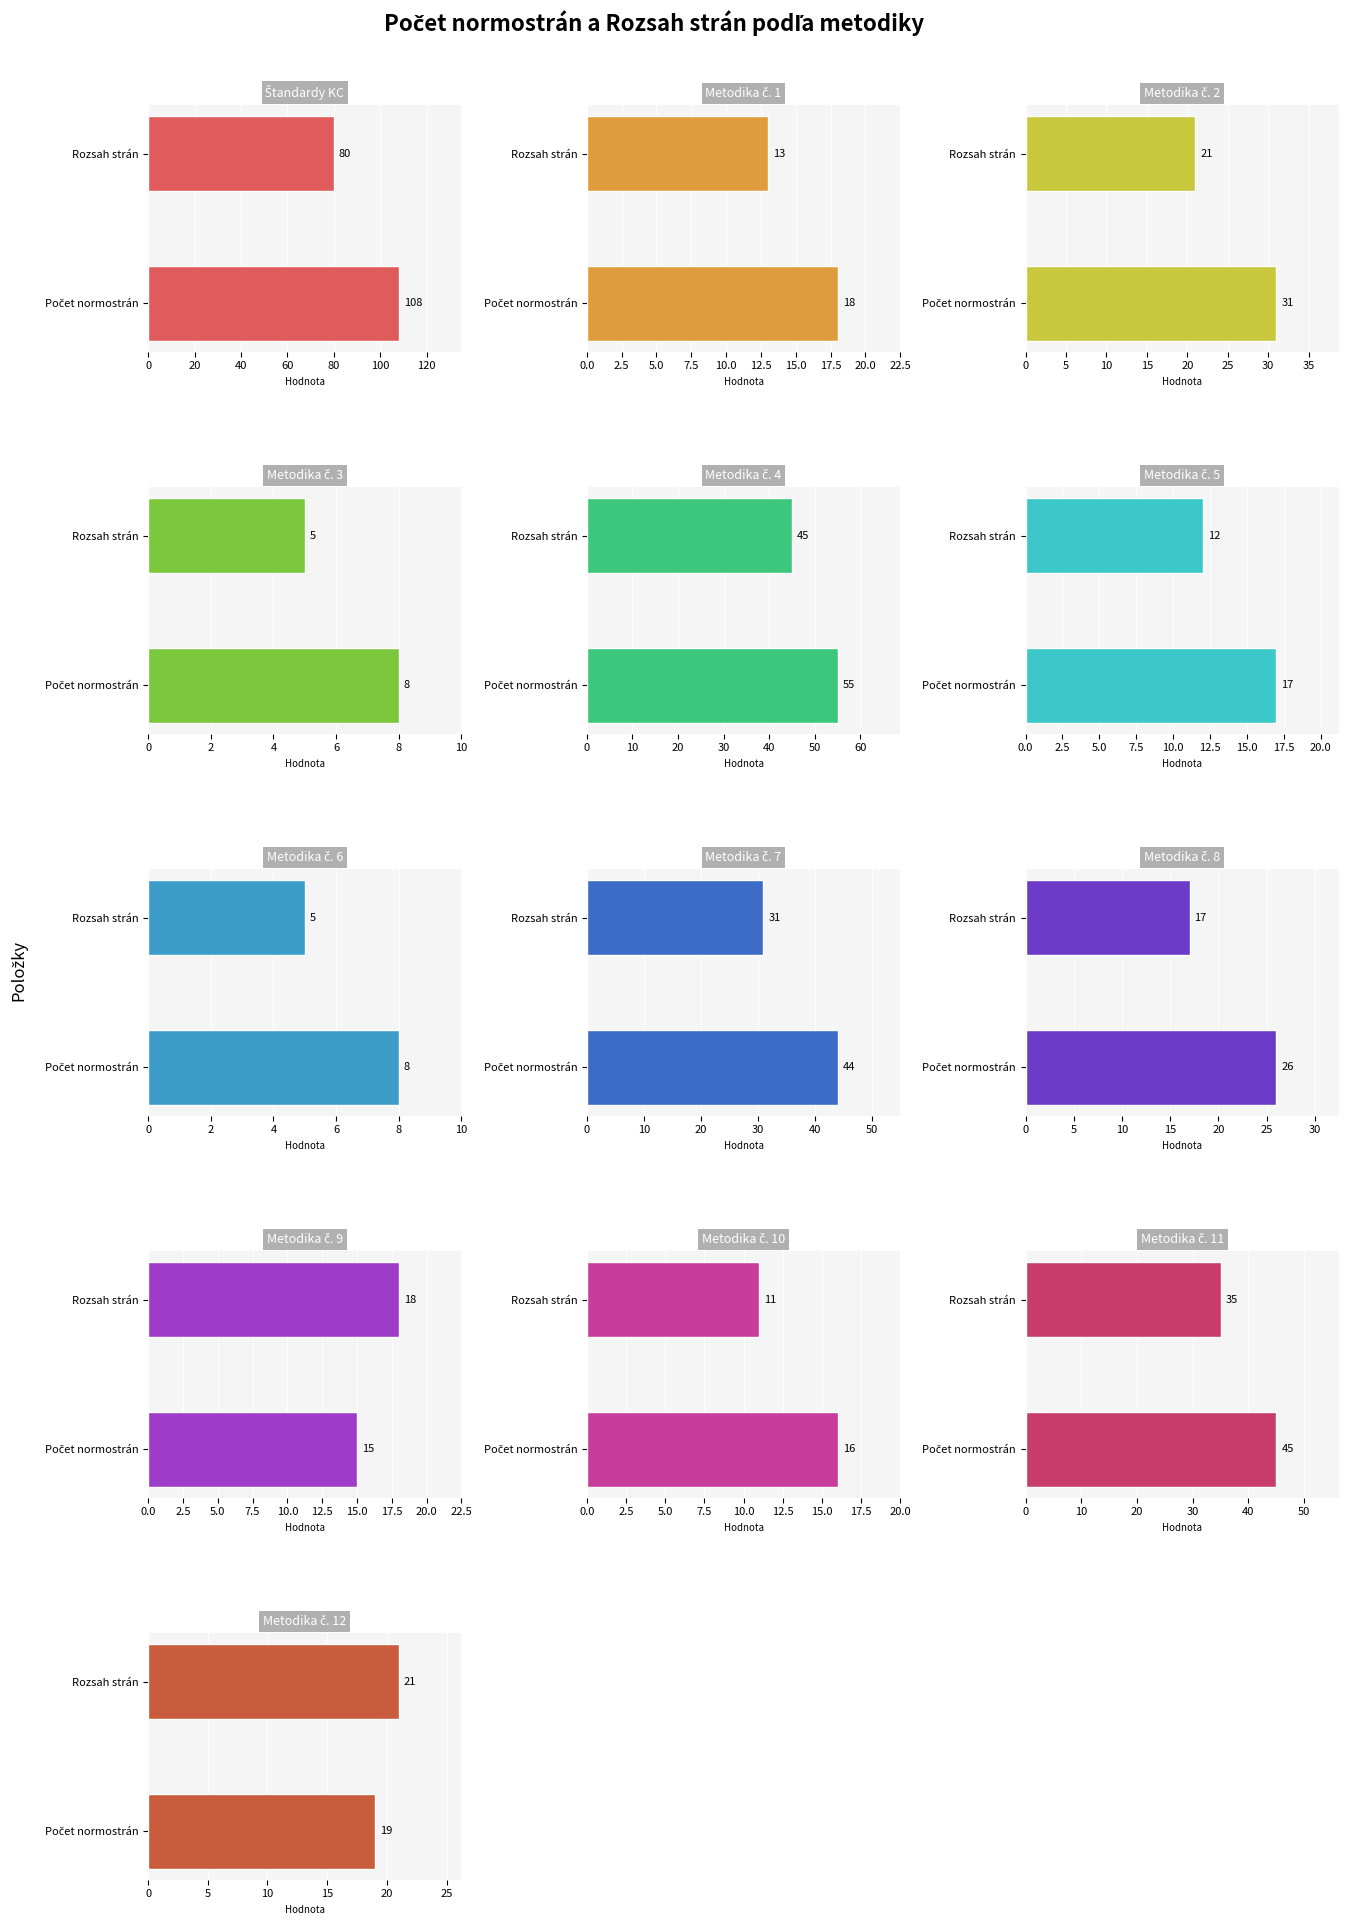

Is it true that Rozsah strán equals 5 at Metodika č. 6 - Jazyková?

True